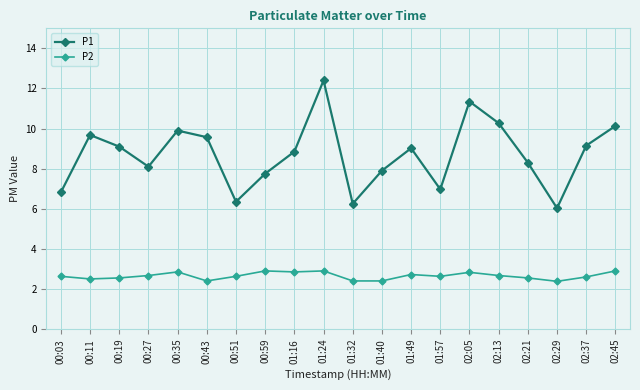

Which series has the largest range (max minus min)?

P1